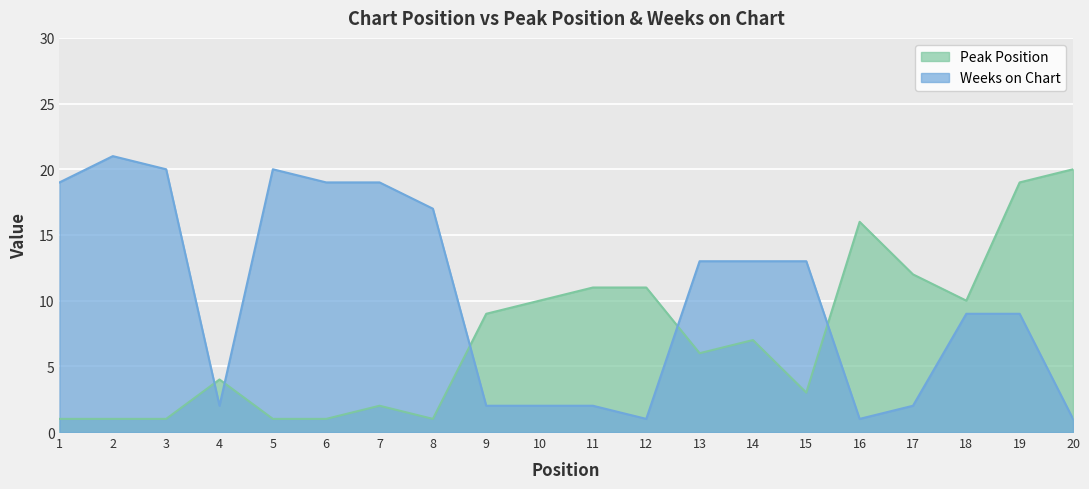

How many interior local valleys does the Peak Position series have?

4